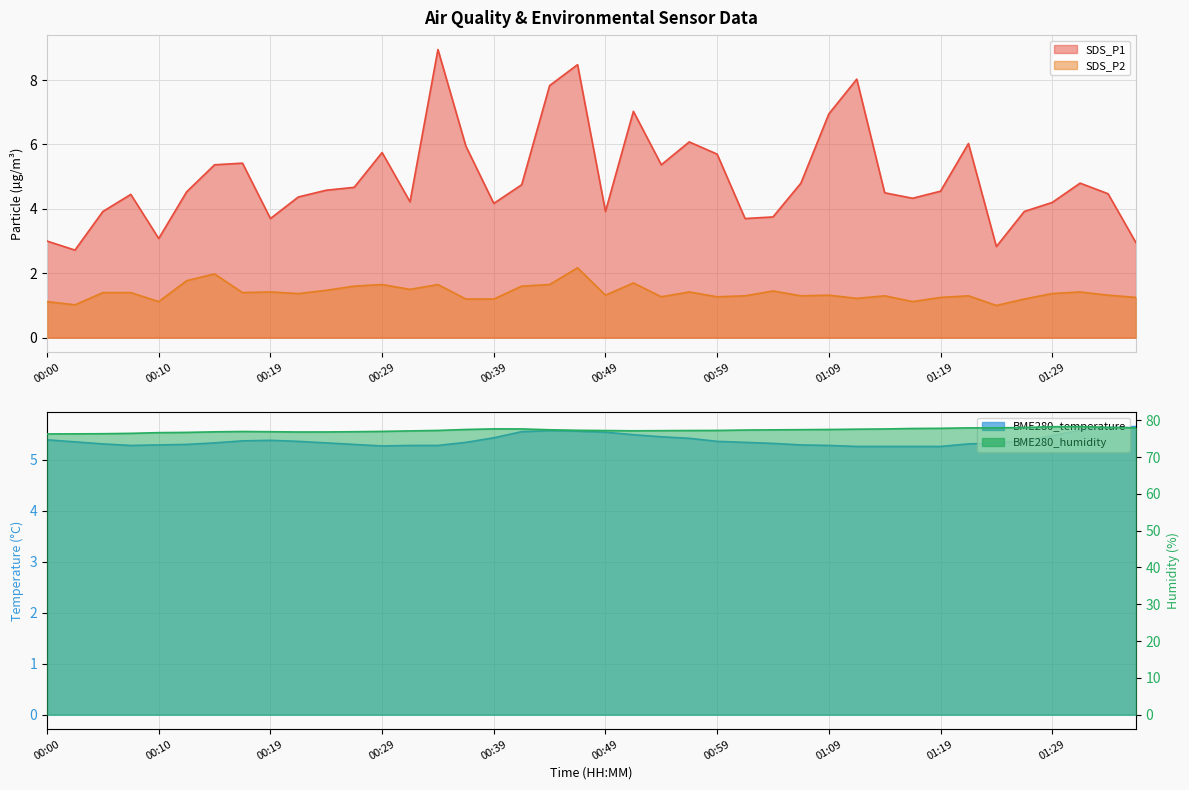

How many interior local valleys does the BME280_humidity series have?

2